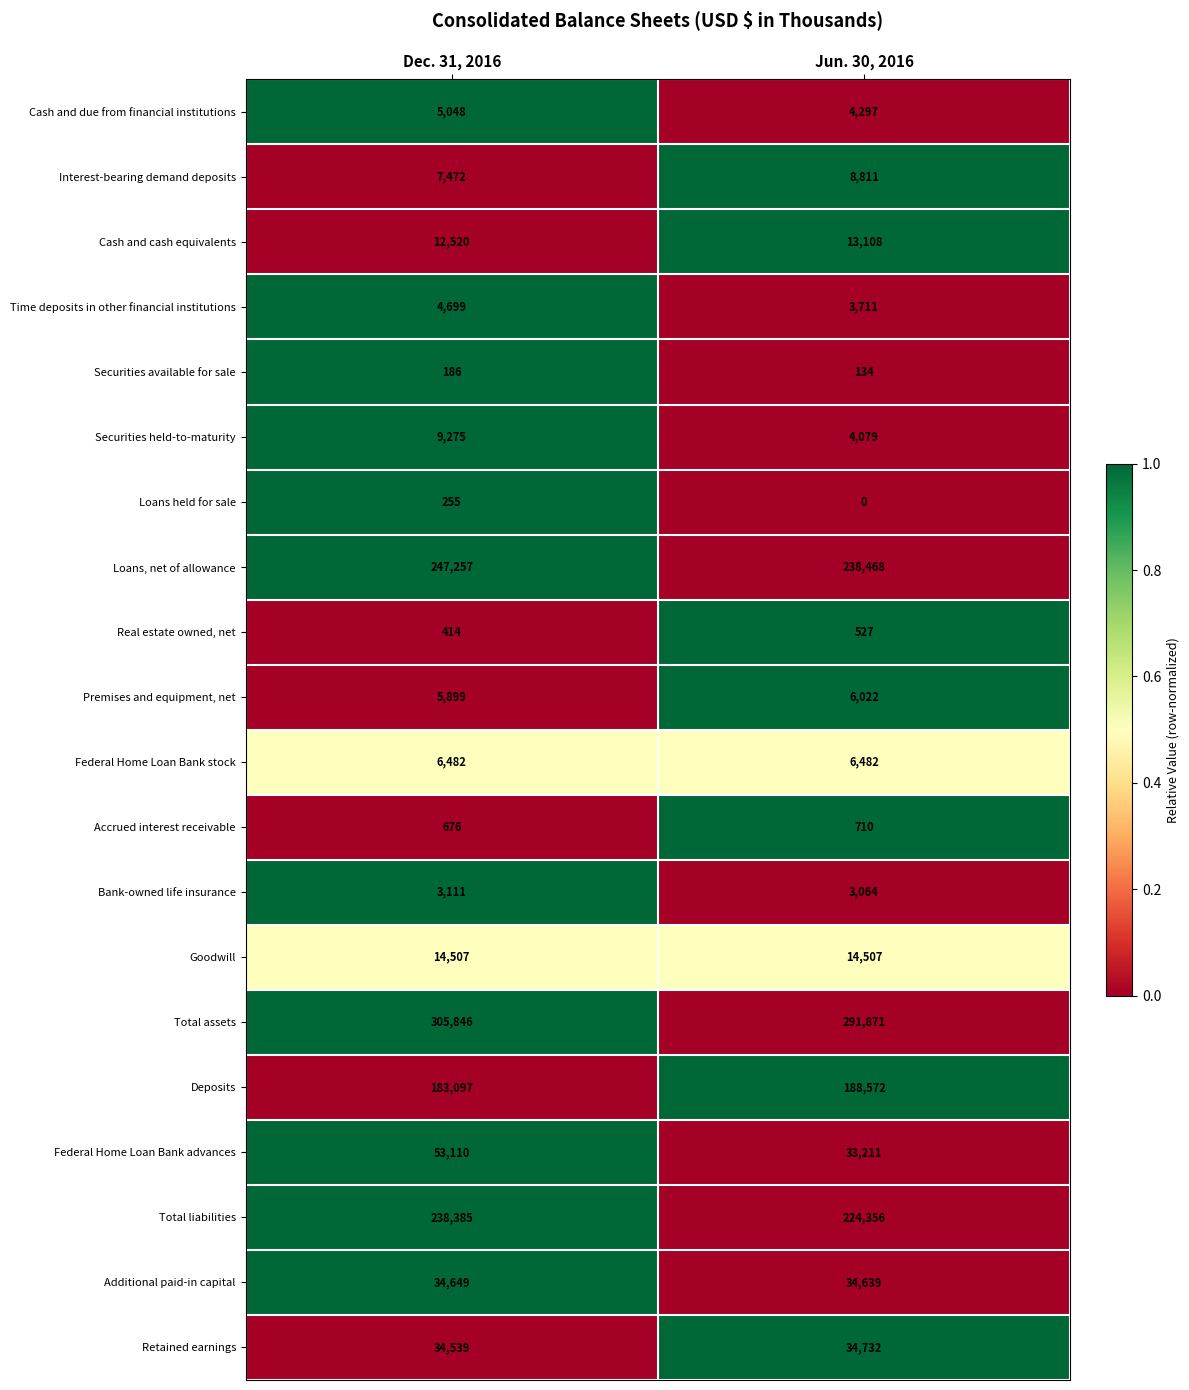

List the series in order of their peak value, highest first.

Total assets, Loans, net of allowance, Total liabilities, Deposits, Federal Home Loan Bank advances, Retained earnings, Additional paid-in capital, Goodwill, Cash and cash equivalents, Securities held-to-maturity, Interest-bearing demand deposits, Federal Home Loan Bank stock, Premises and equipment, net, Cash and due from financial institutions, Time deposits in other financial institutions, Bank-owned life insurance, Accrued interest receivable, Real estate owned, net, Loans held for sale, Securities available for sale